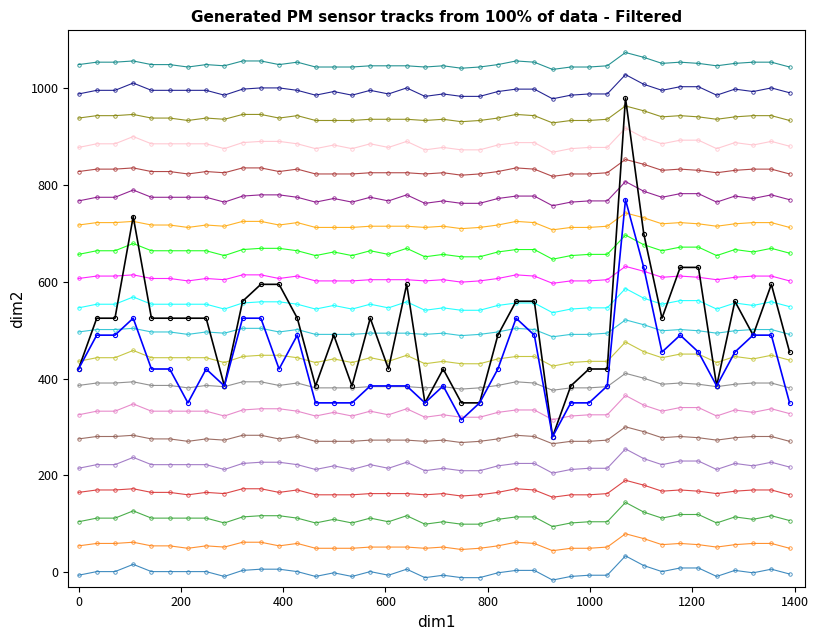

What is the greatest value displayed?

1074.2